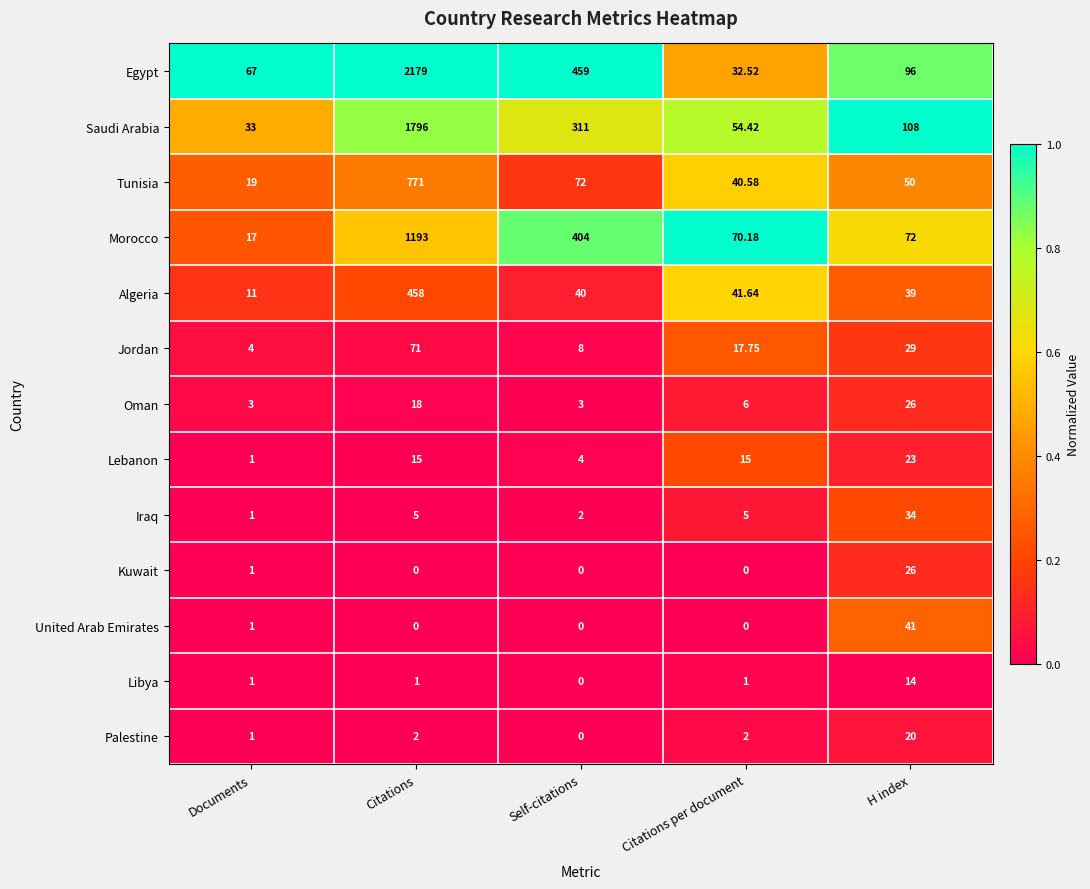

Which category has the highest value across all series?

Citations